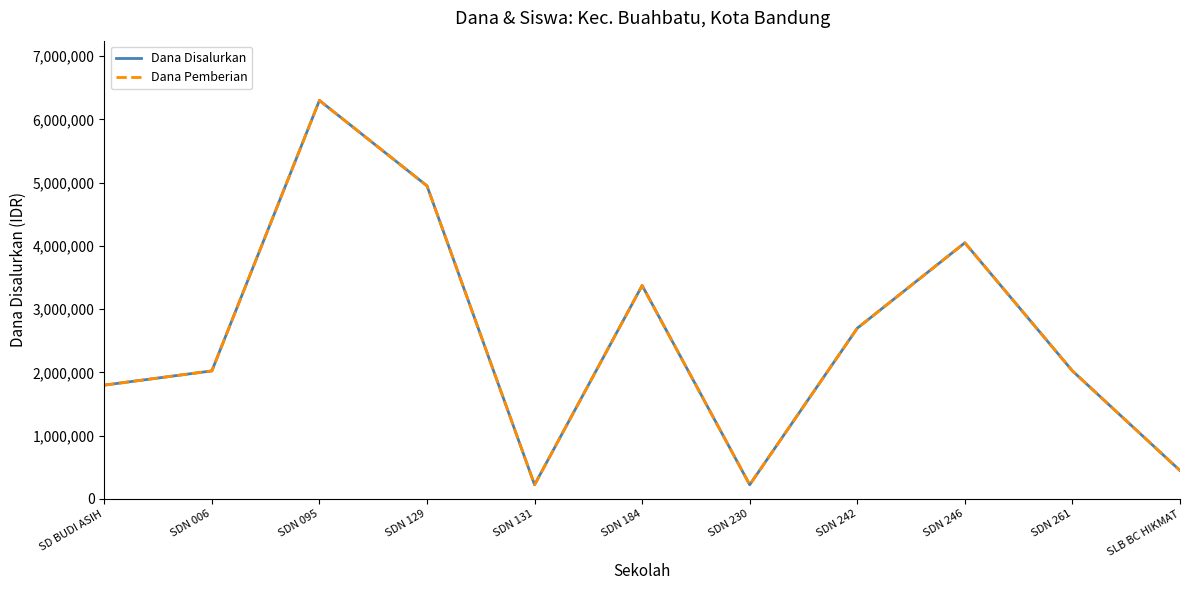

Where does the Dana Pemberian series first go above 2025000?

SDN 095